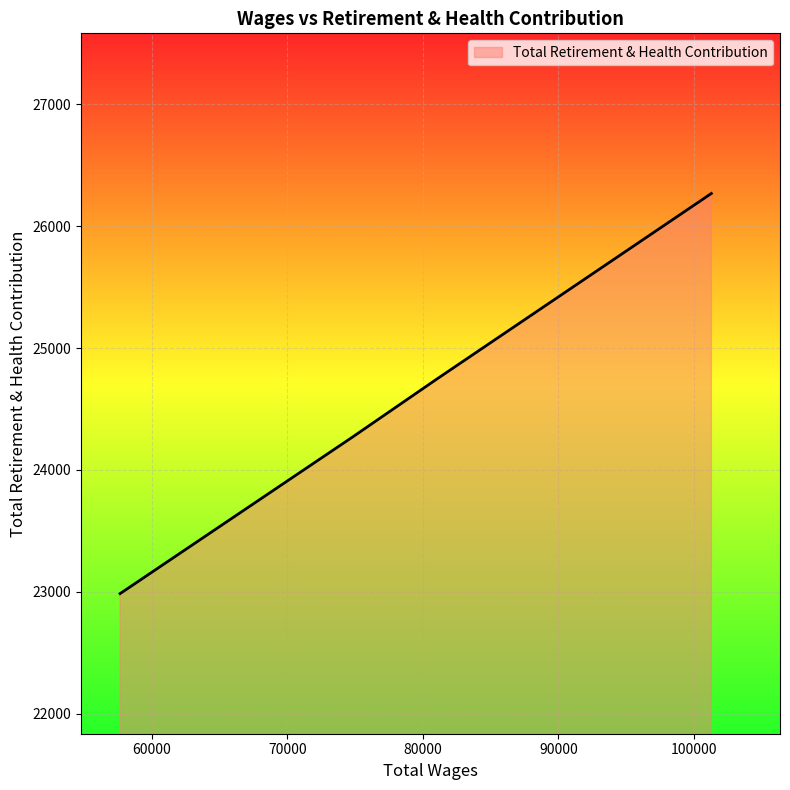

What is the sum of all values?

98269